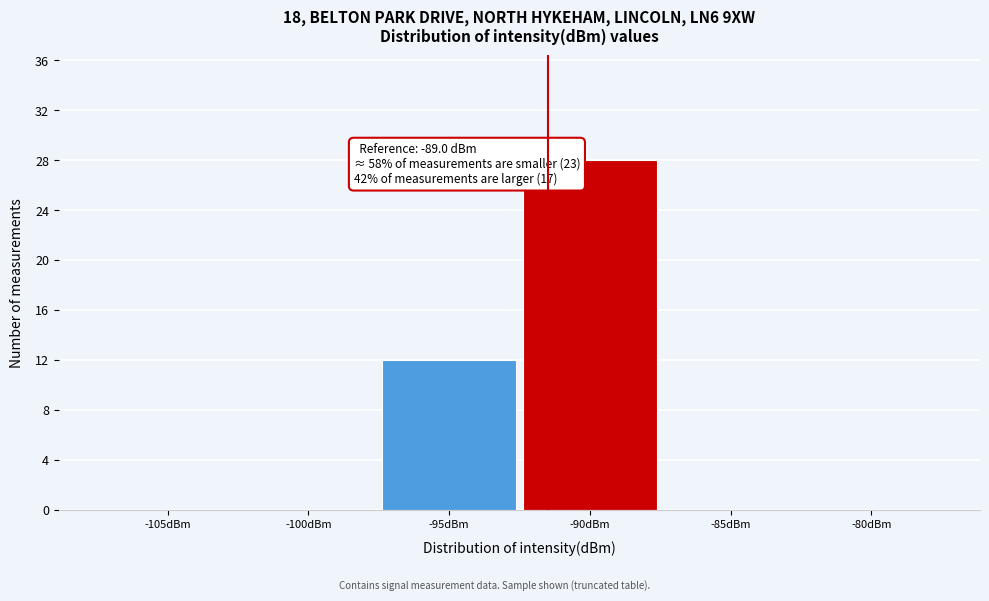

Reading left to right, transcribe all the data shown in this chart.

-105dBm=0	-100dBm=0	-95dBm=12	-90dBm=28	-85dBm=0	-80dBm=0